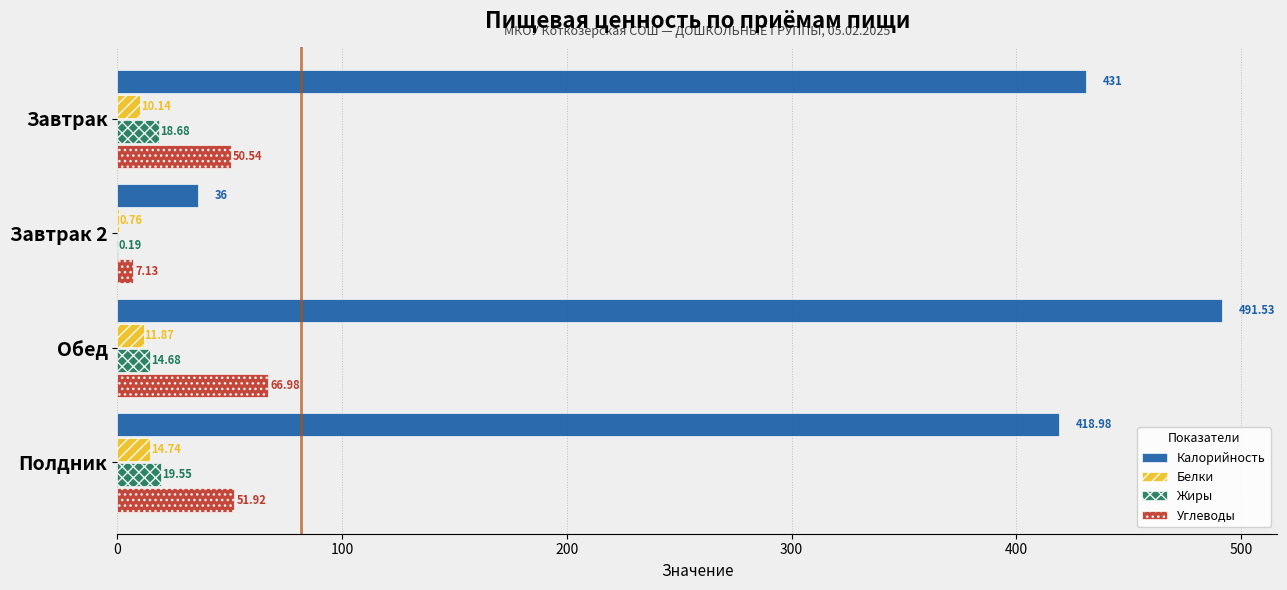

What is the sum of all Калорийность values?

1377.5